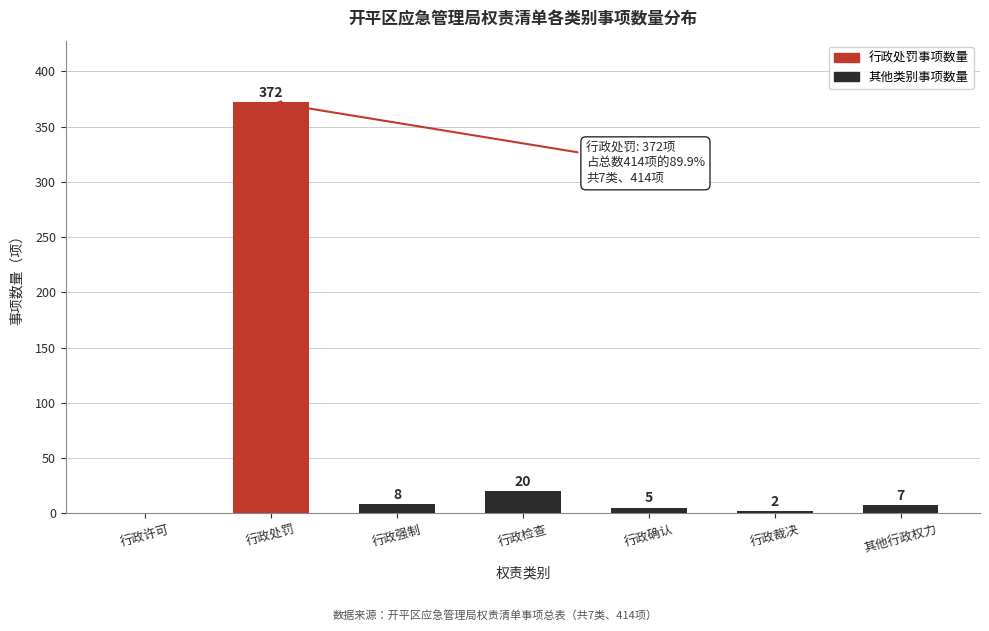

Reading left to right, extract all data points from this chart.

行政许可=0	行政处罚=372	行政强制=8	行政检查=20	行政确认=5	行政裁决=2	其他行政权力=7